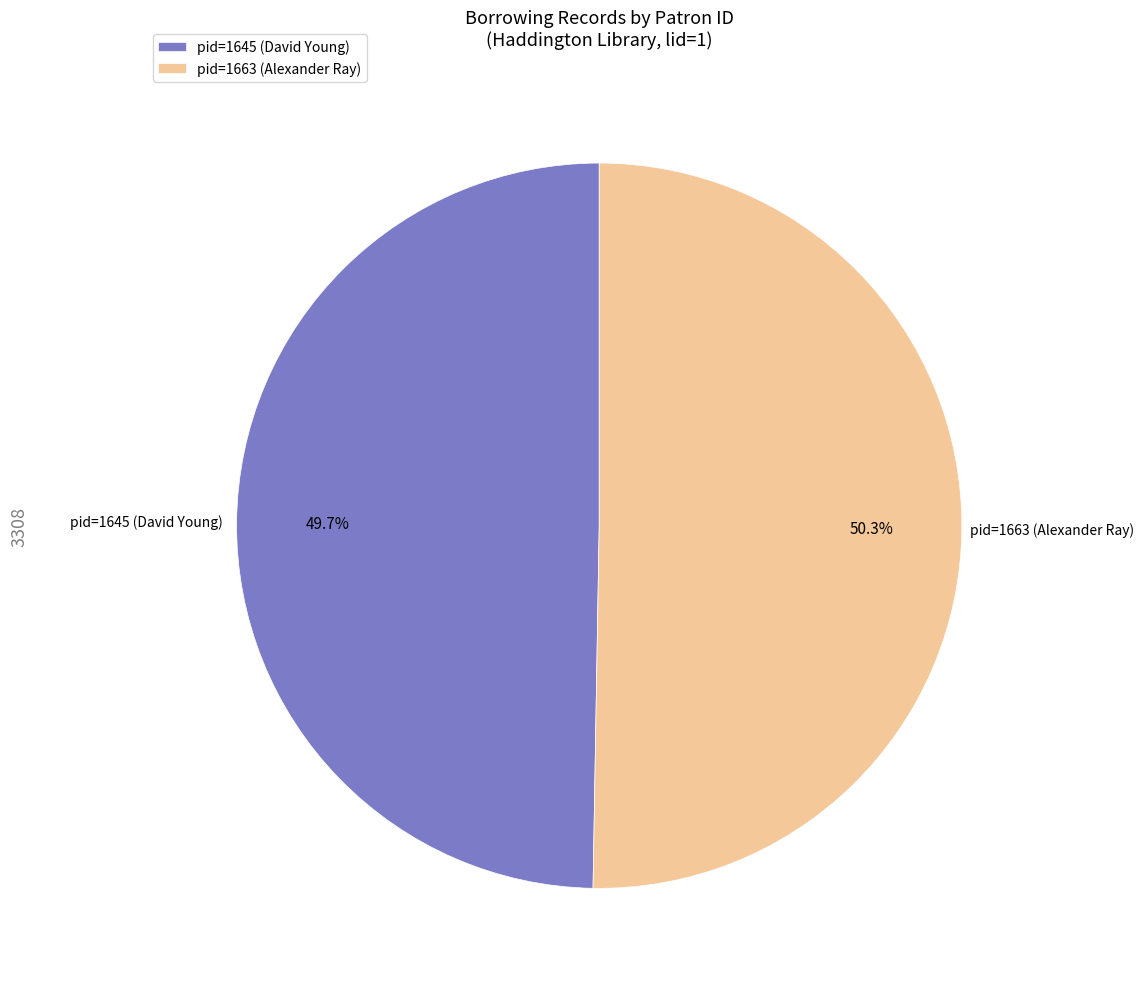

What is the smallest slice in the pie chart?

pid=1645 (David Young)